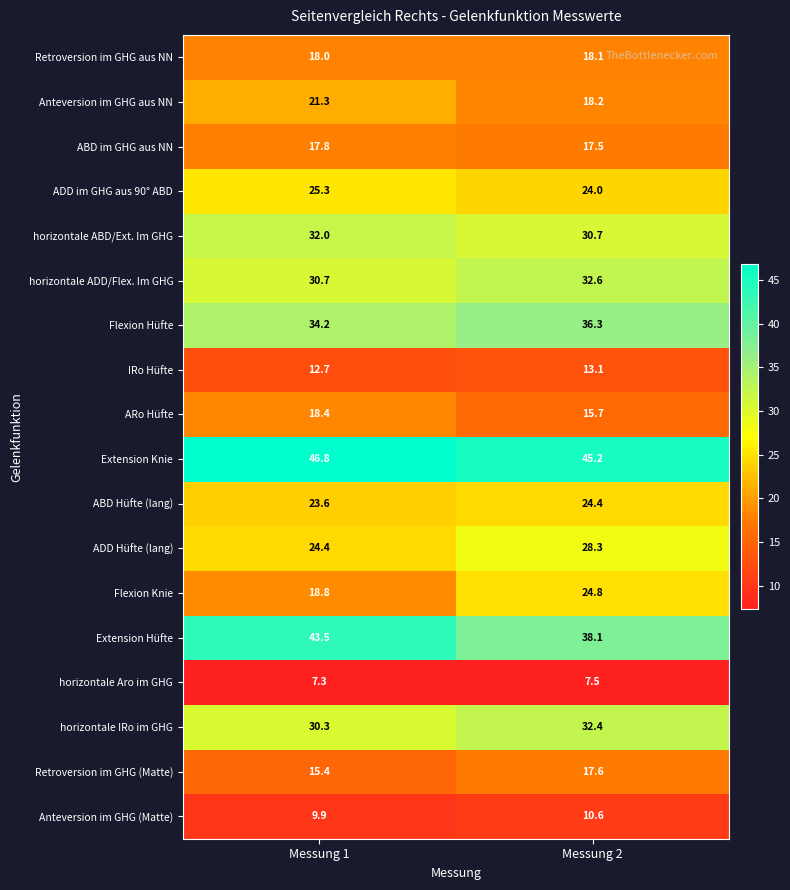

At which label does Extension Knie reach its peak?

Messung 1